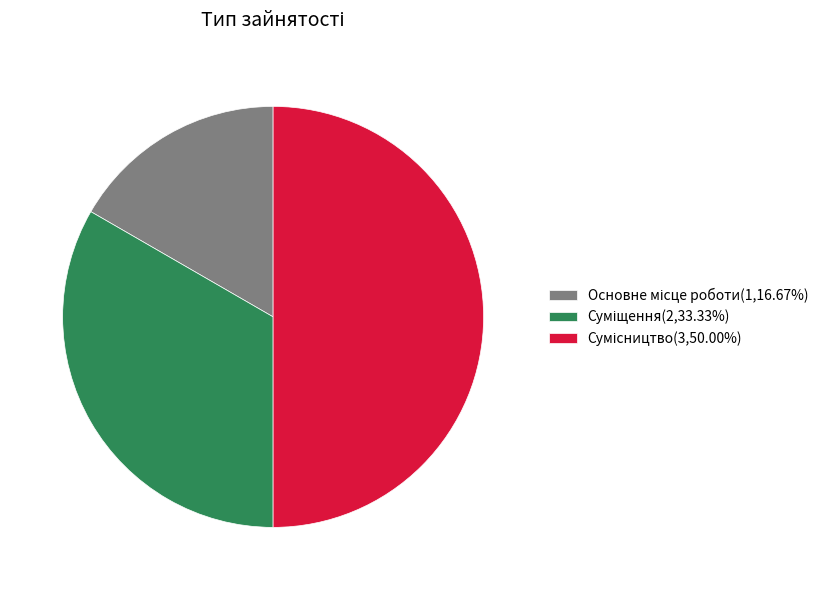

How many segments does this pie chart have?

3